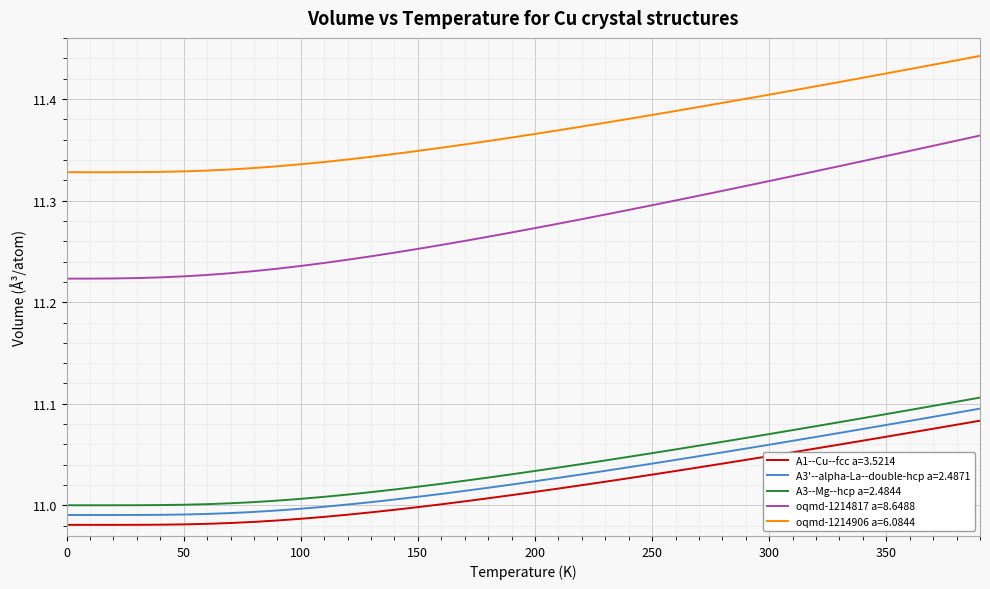

True or false: oqmd-1214817 a=8.6488 and A1--Cu--fcc a=3.5214 cross at least once.

False